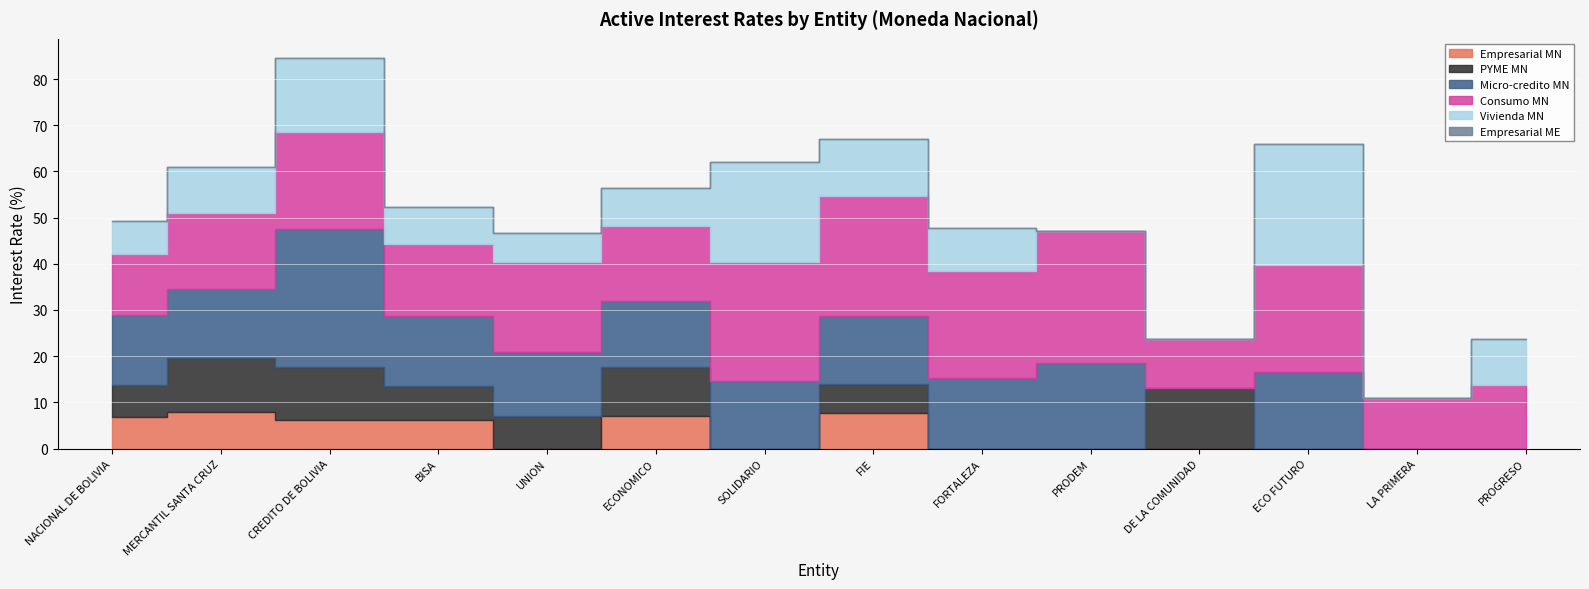

What is the label of the 3rd point from the left?

CREDITO DE BOLIVIA